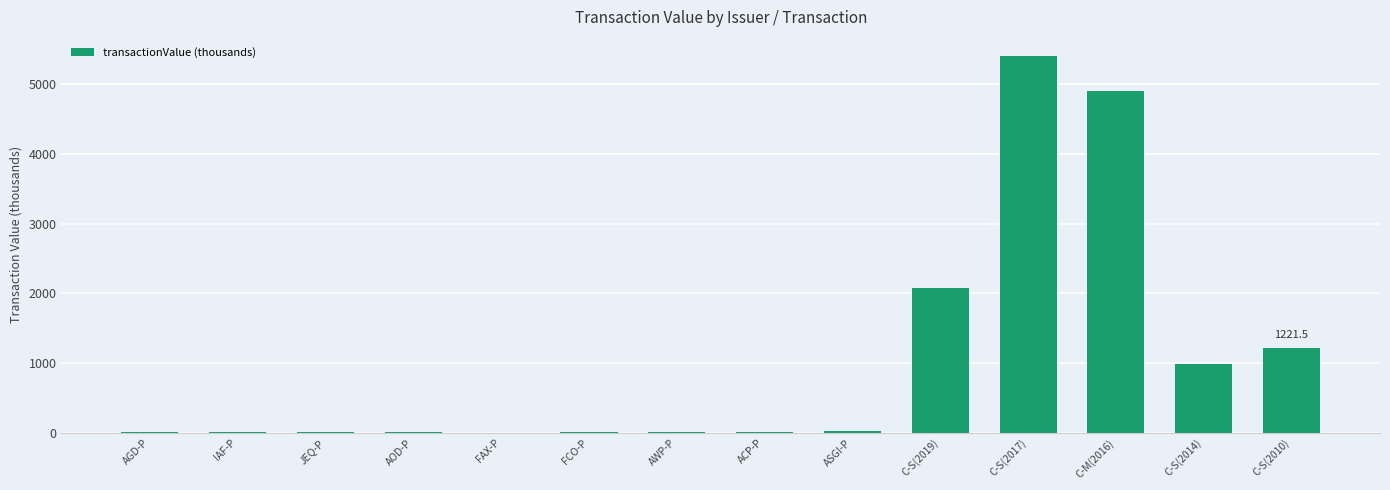

Are the bars horizontal?

No